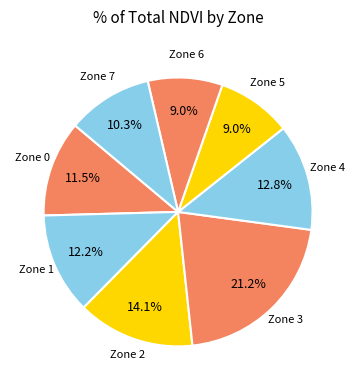

To the nearest percent, what is the average slice percentage?

12%